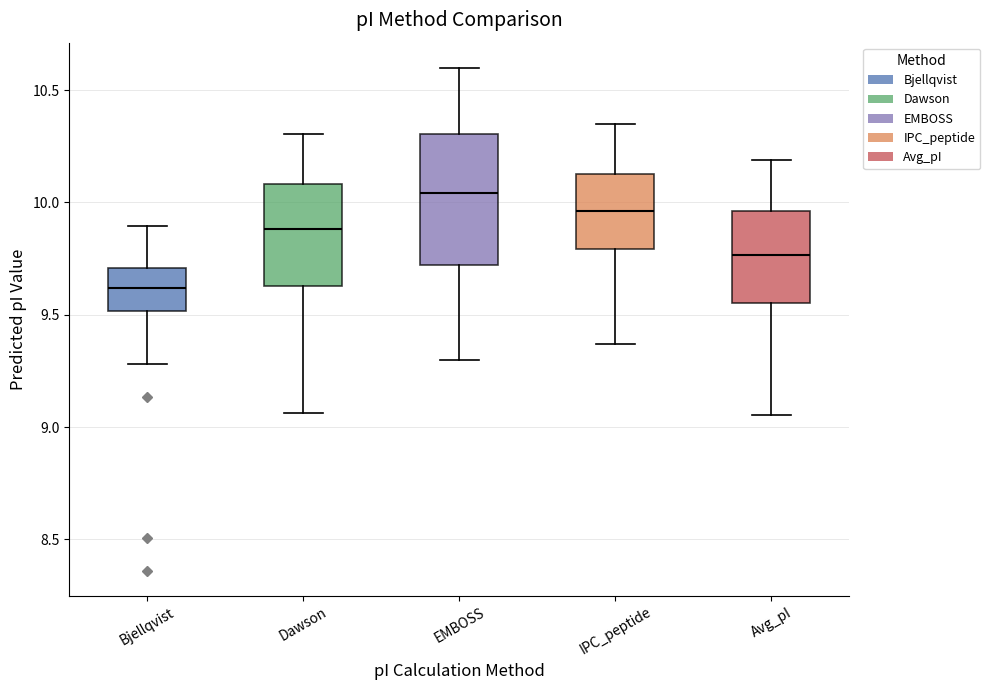

Reading left to right, read every box against the y-axis: the position of its median line, the range the box covers, and the ends of its whiskers. The values are not printed on the chart, so give them approximately, as read against the axis.

Bjellqvist: median 9.60, box 9.50 to 9.70, whiskers 9.30 to 9.90
Dawson: median 9.90, box 9.65 to 10.10, whiskers 9.05 to 10.30
EMBOSS: median 10.05, box 9.70 to 10.30, whiskers 9.30 to 10.60
IPC_peptide: median 9.95, box 9.80 to 10.15, whiskers 9.35 to 10.35
Avg_pI: median 9.75, box 9.55 to 9.95, whiskers 9.05 to 10.20